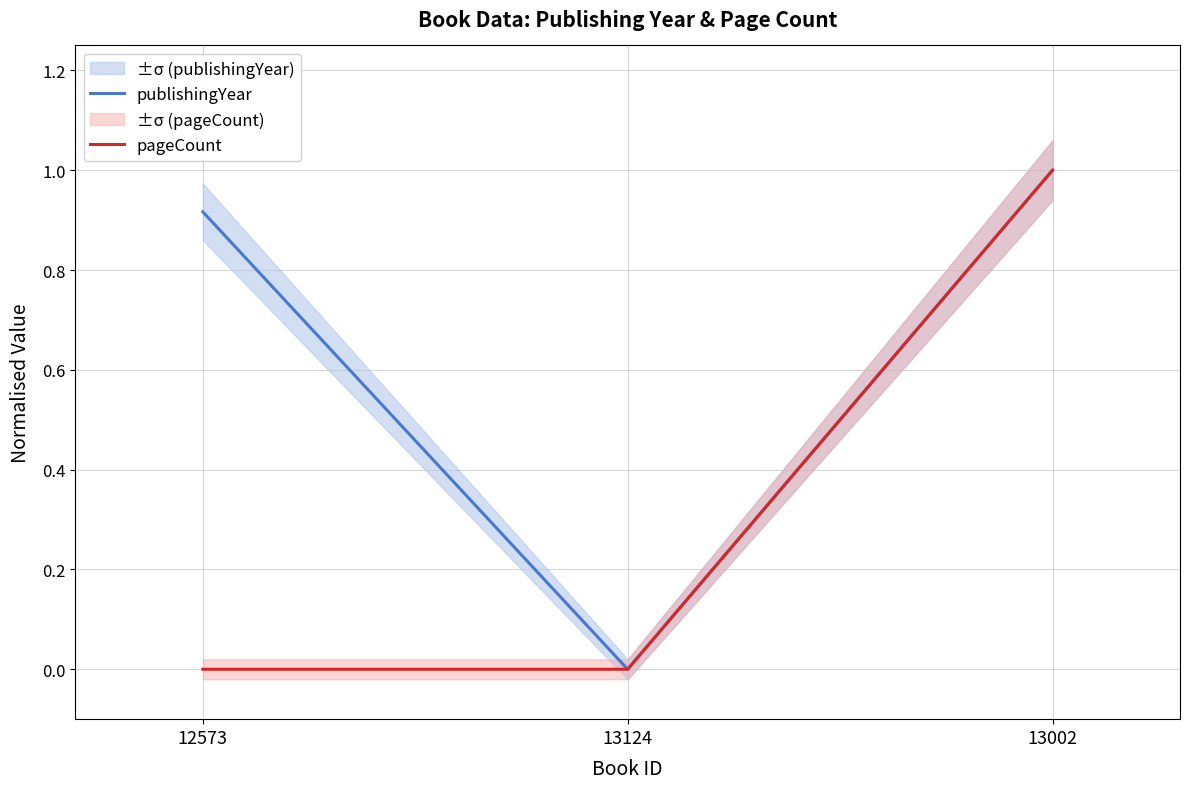

Which has a higher value, 13002 or 12573?

13002